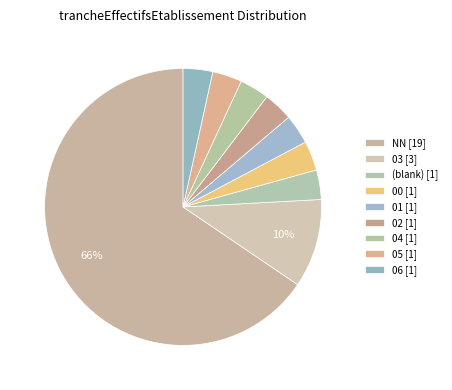

Which category has the biggest portion of the pie?

NN [19]